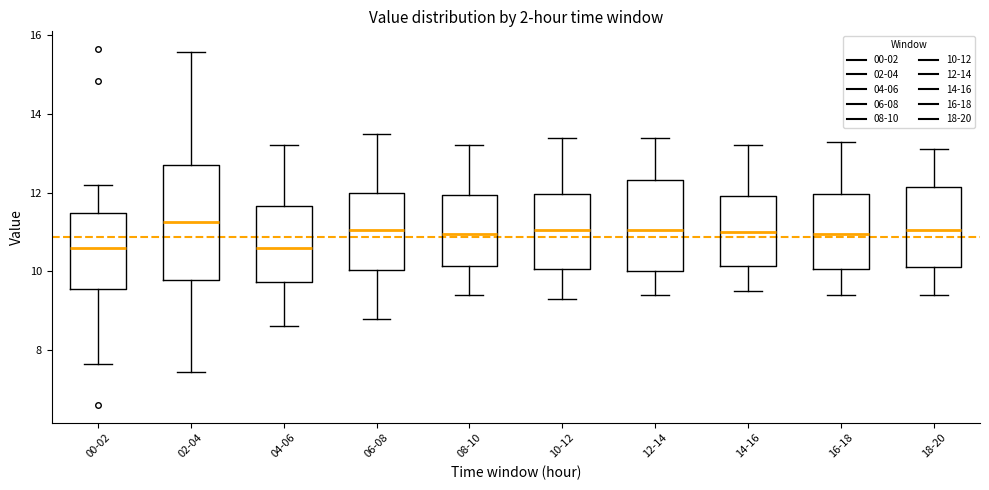

Reading left to right, read every box against the y-axis: the position of its median line, the range the box covers, and the ends of its whiskers. The values are not printed on the chart, so give them approximately, as read against the axis.

00-02: median 10.6, box 9.6 to 11.4, whiskers 7.6 to 12.2
02-04: median 11.2, box 9.8 to 12.8, whiskers 7.4 to 15.6
04-06: median 10.6, box 9.8 to 11.6, whiskers 8.6 to 13.2
06-08: median 11.0, box 10.0 to 12.0, whiskers 8.8 to 13.6
08-10: median 11.0, box 10.2 to 12.0, whiskers 9.4 to 13.2
10-12: median 11.0, box 10.0 to 12.0, whiskers 9.4 to 13.4
12-14: median 11.0, box 10.0 to 12.4, whiskers 9.4 to 13.4
14-16: median 11.0, box 10.2 to 12.0, whiskers 9.6 to 13.2
16-18: median 11.0, box 10.0 to 12.0, whiskers 9.4 to 13.4
18-20: median 11.0, box 10.2 to 12.2, whiskers 9.4 to 13.2